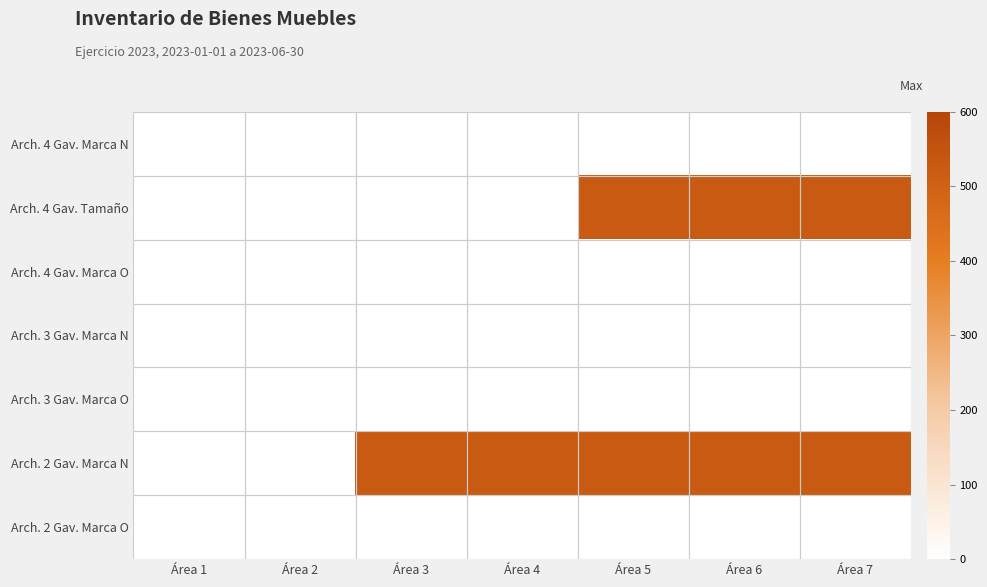

Reading right to left, list all the values displayed in this chart.

Arch. 4 Gav. Marca N: Área 7=0.0	Área 6=0.0	Área 5=0.0	Área 4=0.0	Área 3=0.0	Área 2=0.0	Área 1=0.0
Arch. 4 Gav. Tamaño: Área 7=525.2	Área 6=525.2	Área 5=525.2	Área 4=0.0	Área 3=0.0	Área 2=0.0	Área 1=0.0
Arch. 4 Gav. Marca O: Área 7=0.0	Área 6=0.0	Área 5=0.0	Área 4=0.0	Área 3=0.0	Área 2=0.0	Área 1=0.0
Arch. 3 Gav. Marca N: Área 7=0.0	Área 6=0.0	Área 5=0.0	Área 4=0.0	Área 3=0.0	Área 2=0.0	Área 1=0.0
Arch. 3 Gav. Marca O: Área 7=0.0	Área 6=0.0	Área 5=0.0	Área 4=0.0	Área 3=0.0	Área 2=0.0	Área 1=0.0
Arch. 2 Gav. Marca N: Área 7=525.2	Área 6=525.2	Área 5=525.2	Área 4=525.2	Área 3=525.2	Área 2=0.0	Área 1=0.0
Arch. 2 Gav. Marca O: Área 7=0.0	Área 6=0.0	Área 5=0.0	Área 4=0.0	Área 3=0.0	Área 2=0.0	Área 1=0.0